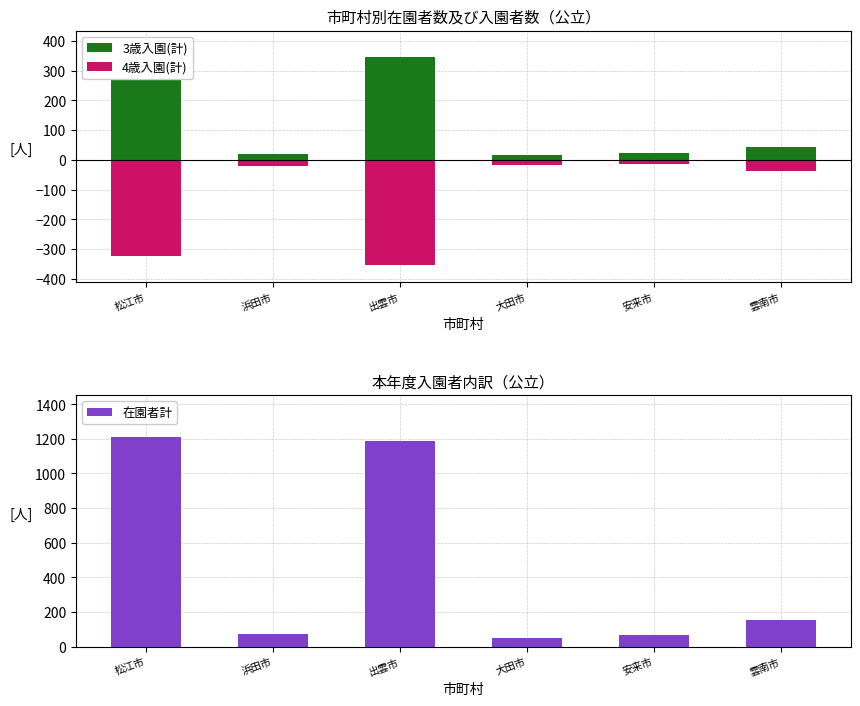

What is the label of the 4th bar from the left?

大田市